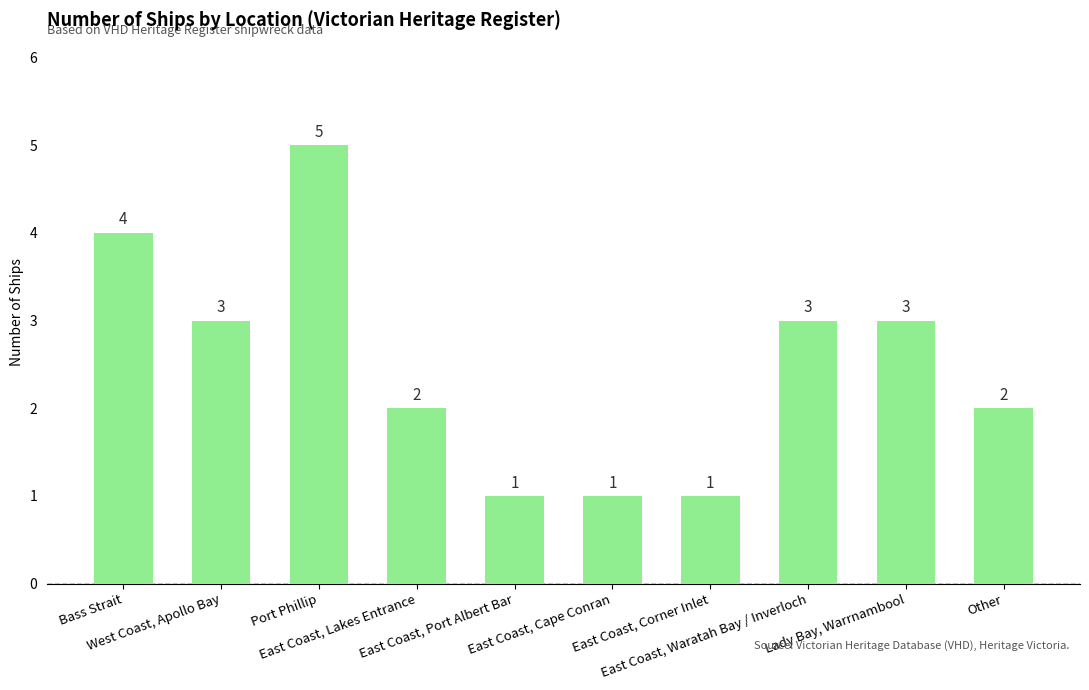

Reading left to right, list all the values displayed in this chart.

Bass Strait=4	West Coast, Apollo Bay=3	Port Phillip=5	East Coast, Lakes Entrance=2	East Coast, Port Albert Bar=1	East Coast, Cape Conran=1	East Coast, Corner Inlet=1	East Coast, Waratah Bay / Inverloch=3	Lady Bay, Warrnambool=3	Other=2